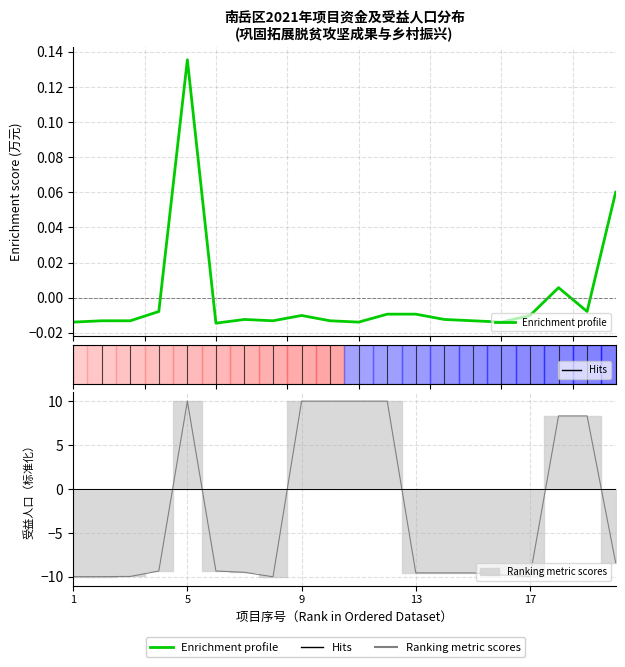

True or false: the data shows -0.0 at 15.

True